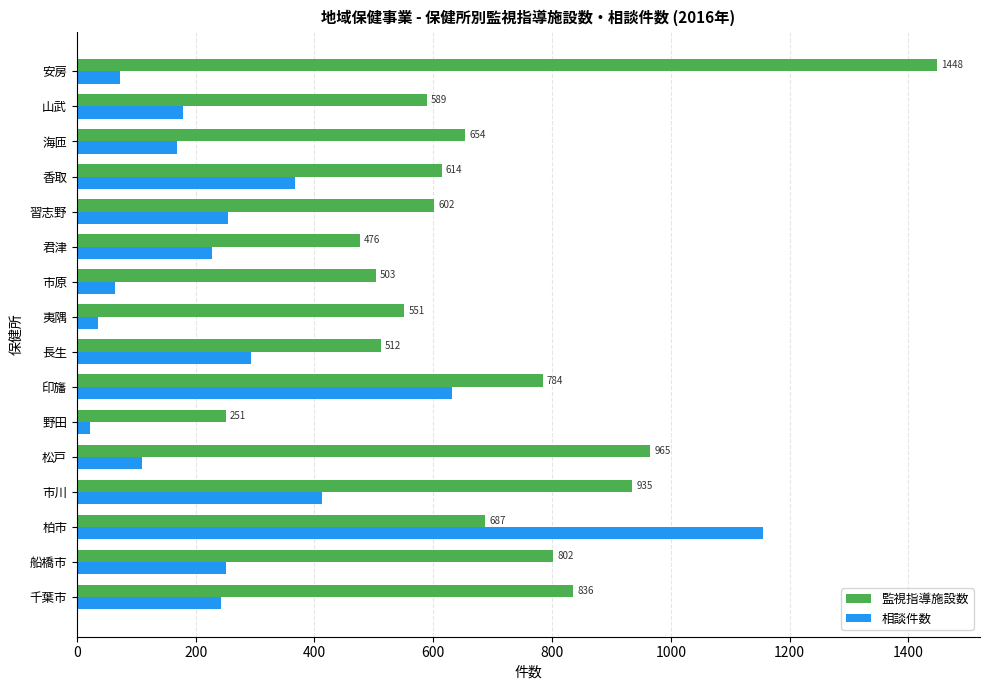

List the series in order of their overall mean, lowest first.

相談件数, 監視指導施設数